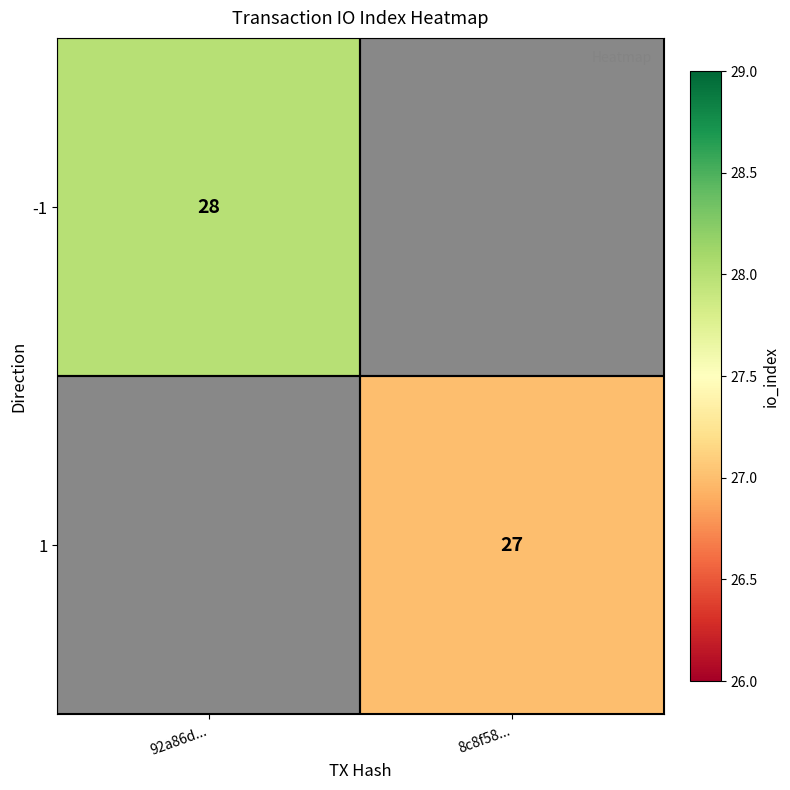

The value of 1 at 8c8f58... is 27. True or false?

True